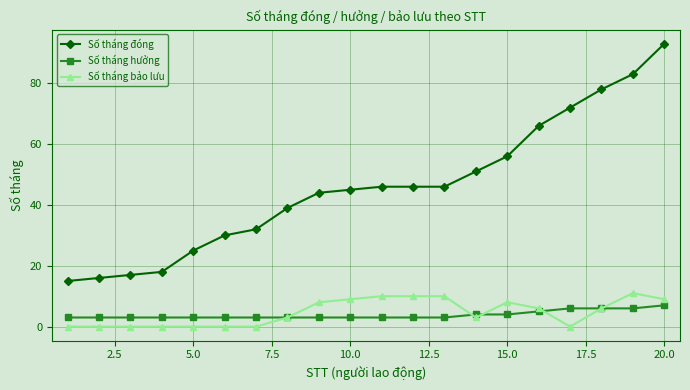

What is the difference between the second highest and second lowest values in the Số tháng bảo lưu series?

10